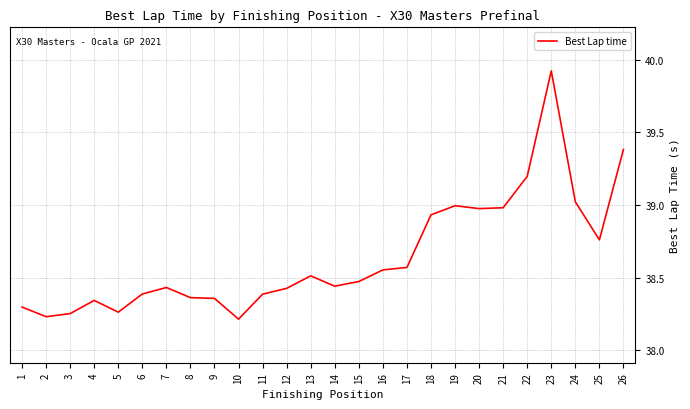

Which label corresponds to the largest value in the chart?

23